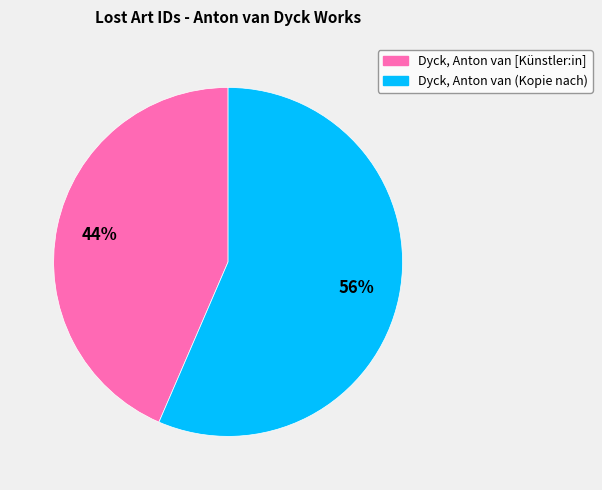

How many segments does this pie chart have?

2